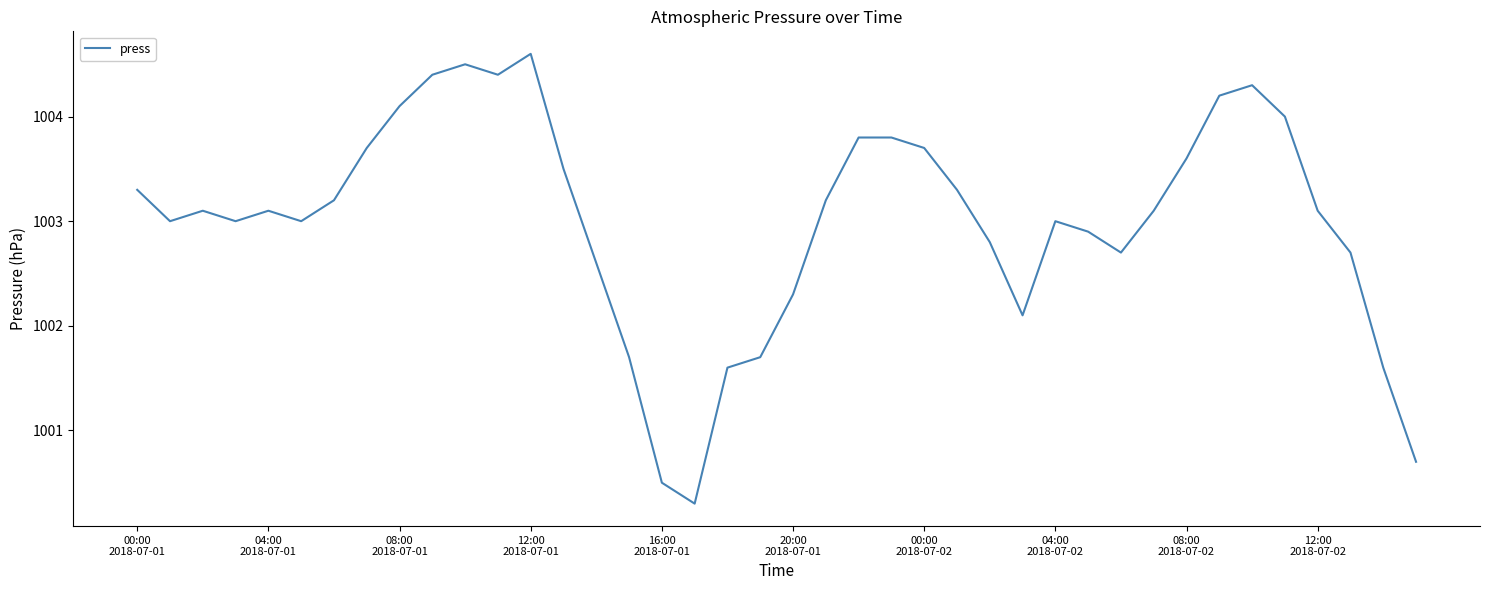

What is the smallest value displayed?

1000.3